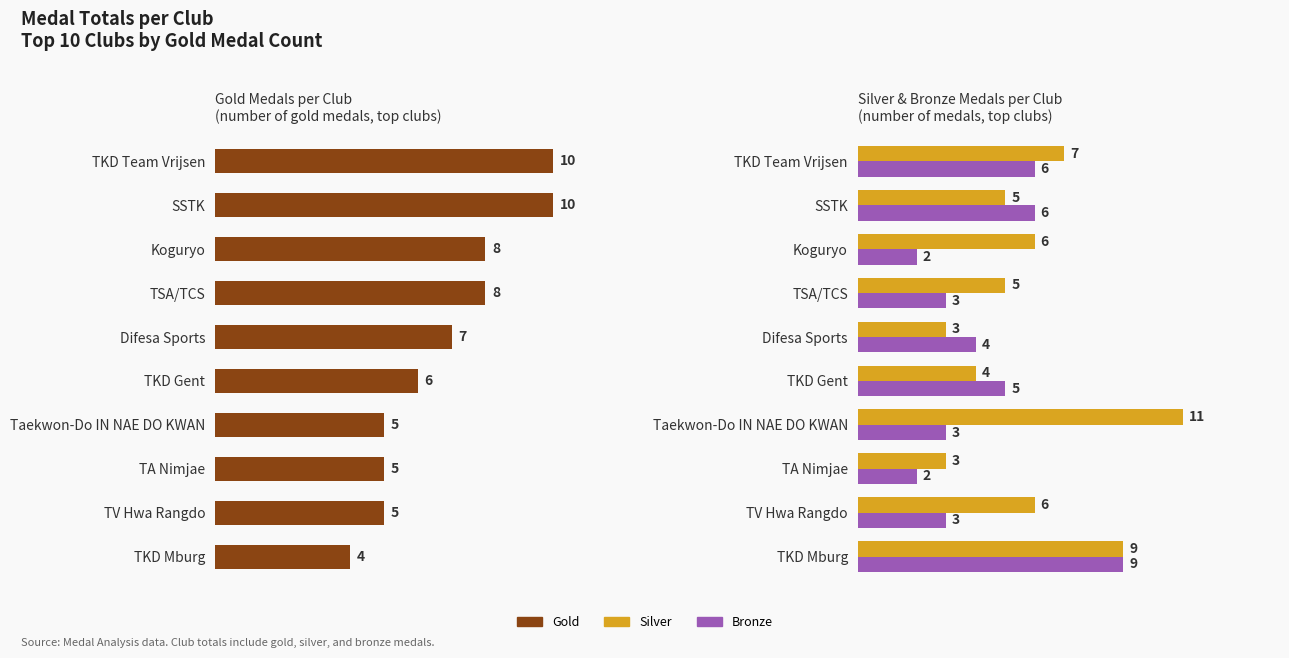

What are all the series names shown in the legend?

Gold, Silver, Bronze